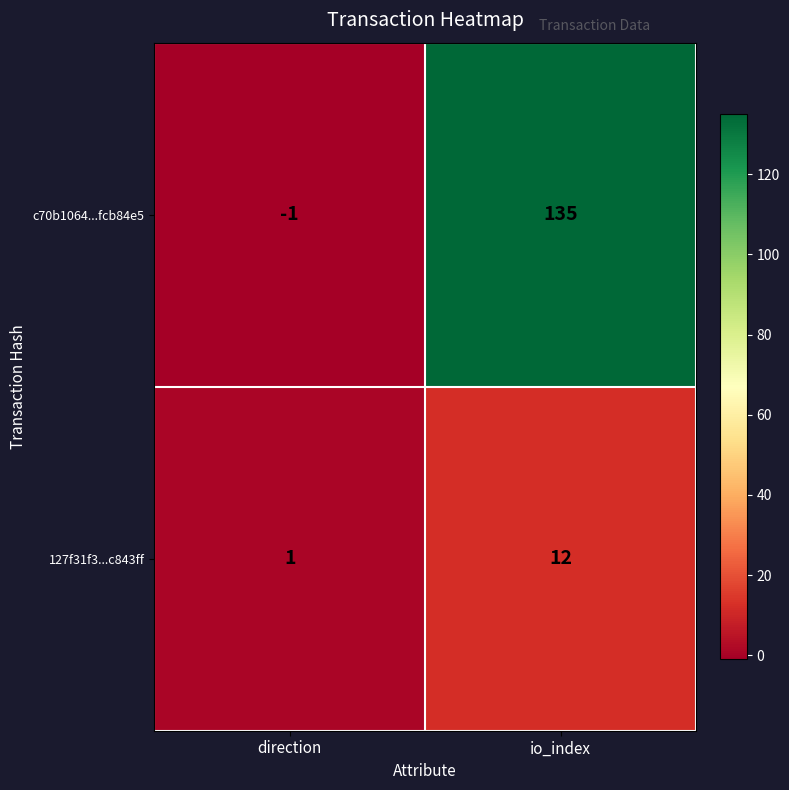

Is it true that 127f31f3...c843ff equals 19 at io_index?

False